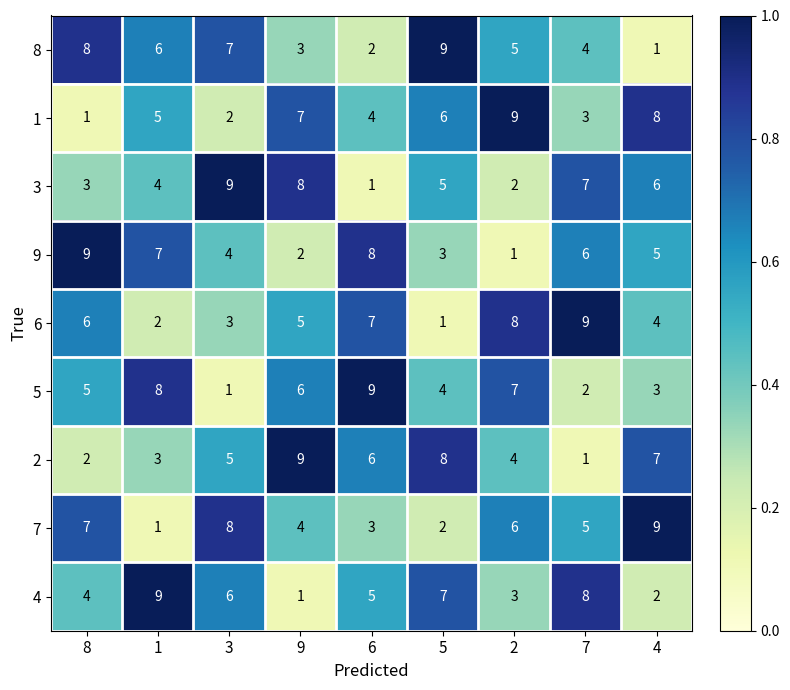

At 8, list the series in order from largest to smallest.

9, 8, 7, 6, 5, 4, 3, 2, 1